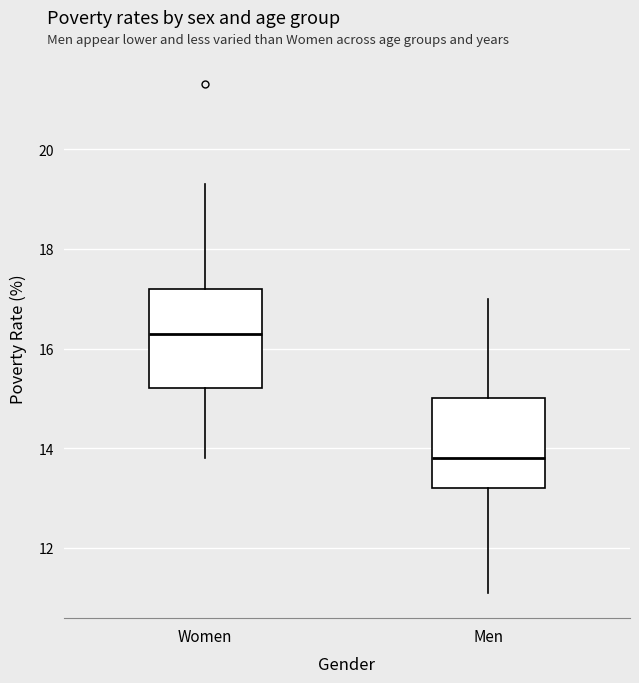

Reading left to right, transcribe this box plot: for each box, give where its median line is, the range the box spans, and where its two whiskers end, as read against the y-axis. The values are not printed on the chart, so give them approximately, as read against the axis.

Women: median 16.4, box 15.2 to 17.2, whiskers 13.8 to 19.4
Men: median 13.8, box 13.2 to 15.0, whiskers 11.2 to 17.0